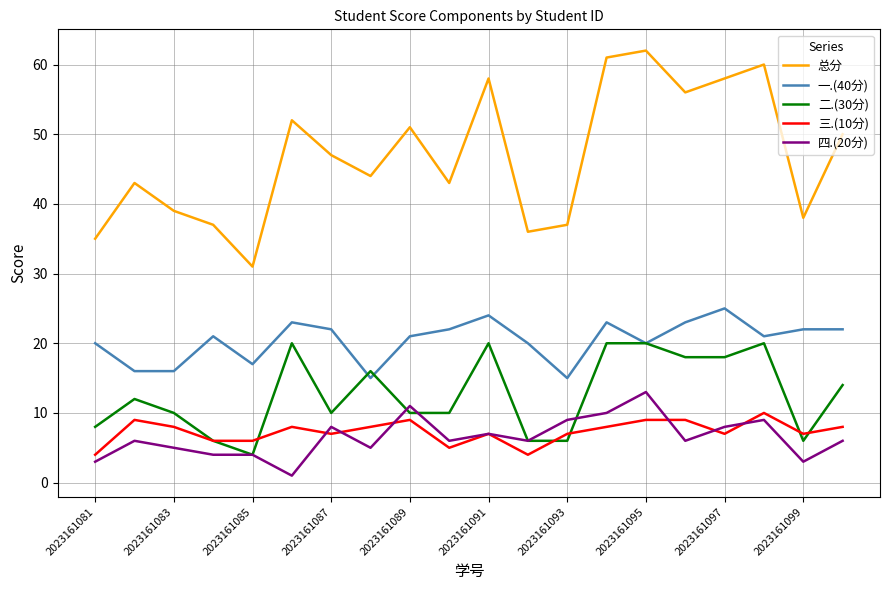

Which series has the largest total across all categories?

总分